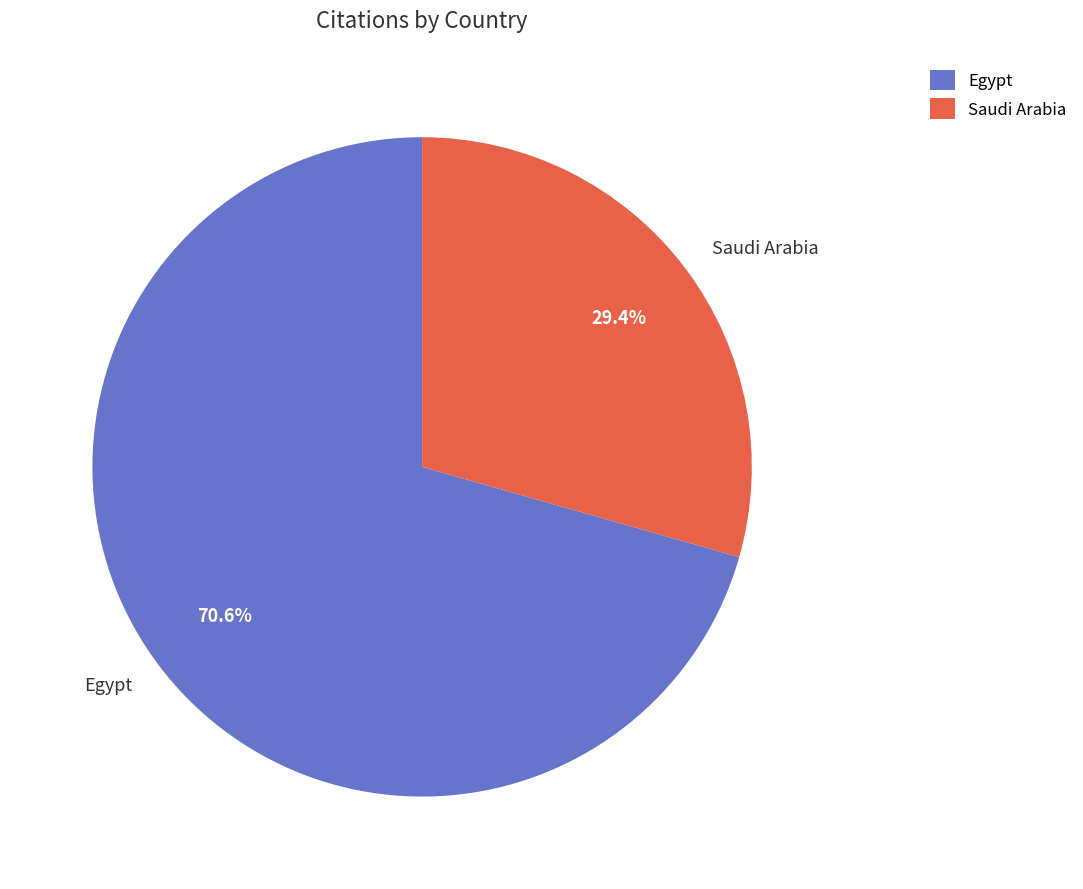

What is the smallest slice in the pie chart?

Saudi Arabia